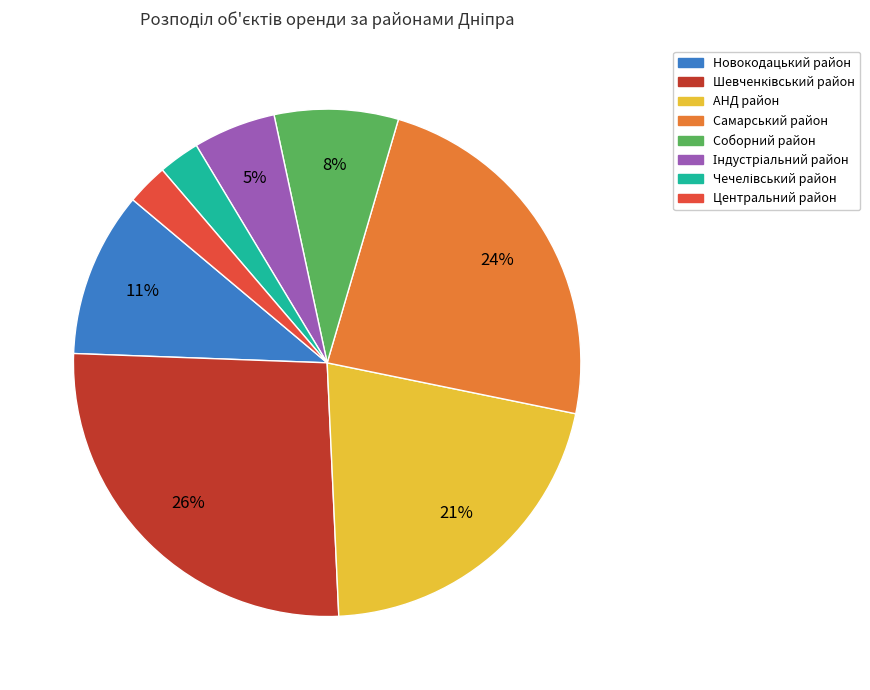

What is the ratio of the value at Центральний район to the value at Новокодацький район?

0.3